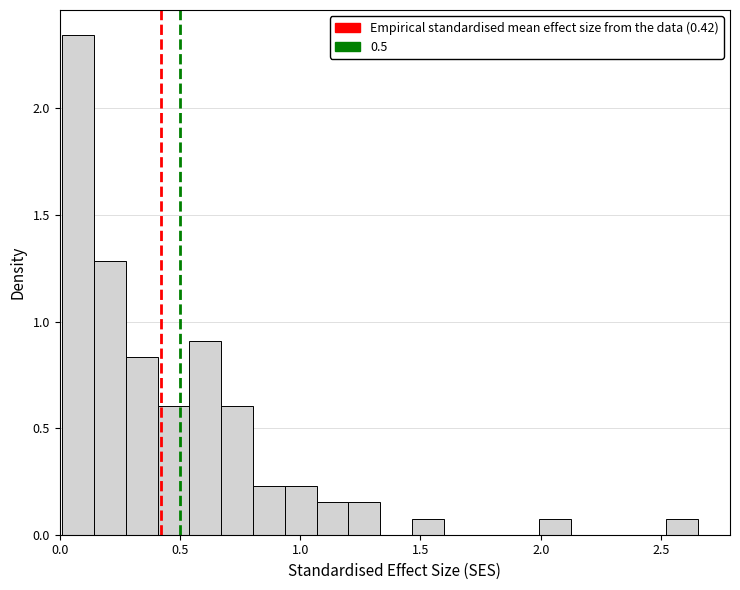

Read against the x-axis, roughly where is the centre of the tallest bar?

0.10